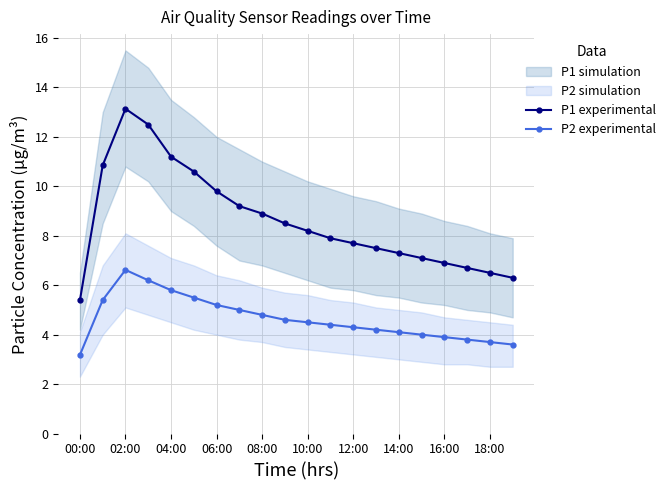

Which has a higher value, 15 or 17?

15